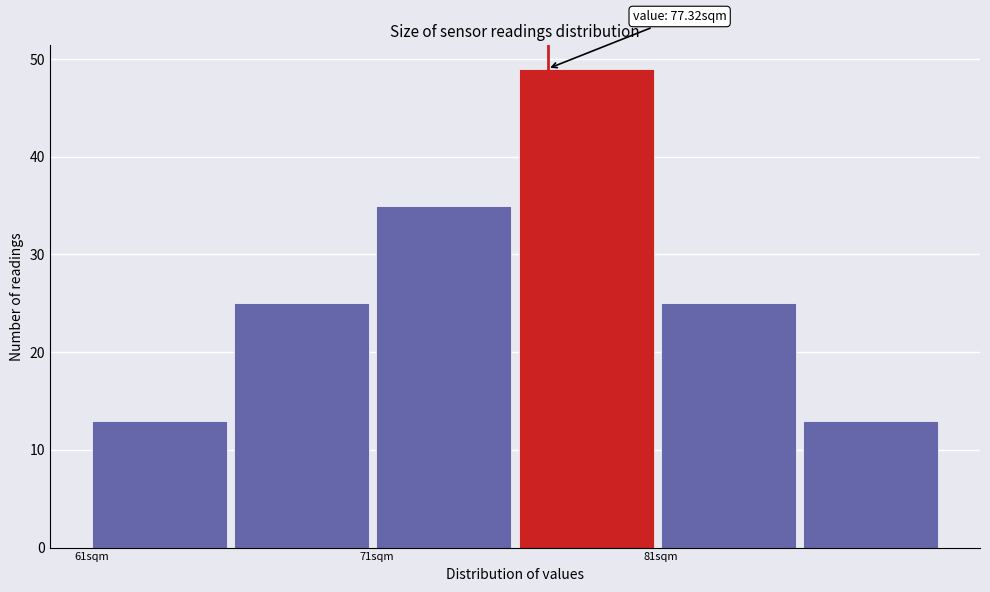

Which range on the x-axis has the tallest bar?

76.3 to 81.3